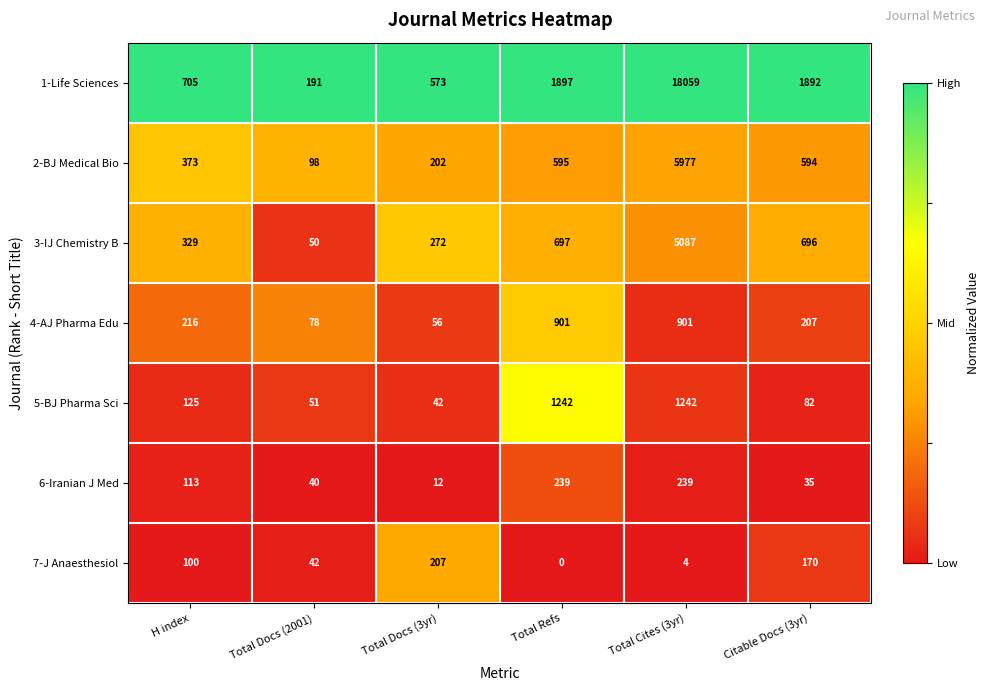

Which series has the largest total across all categories?

1-Life Sciences